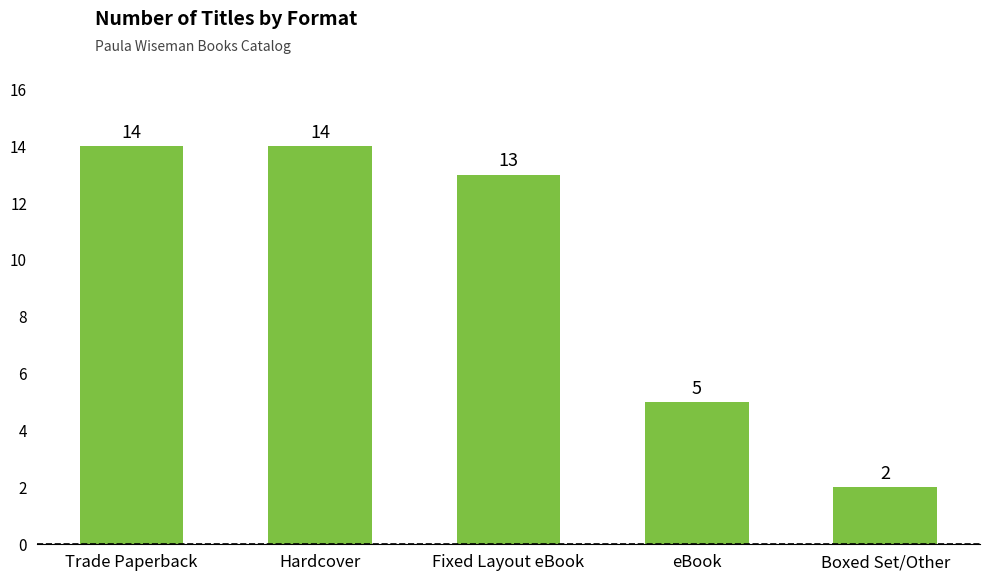

What is the smallest value displayed?

2